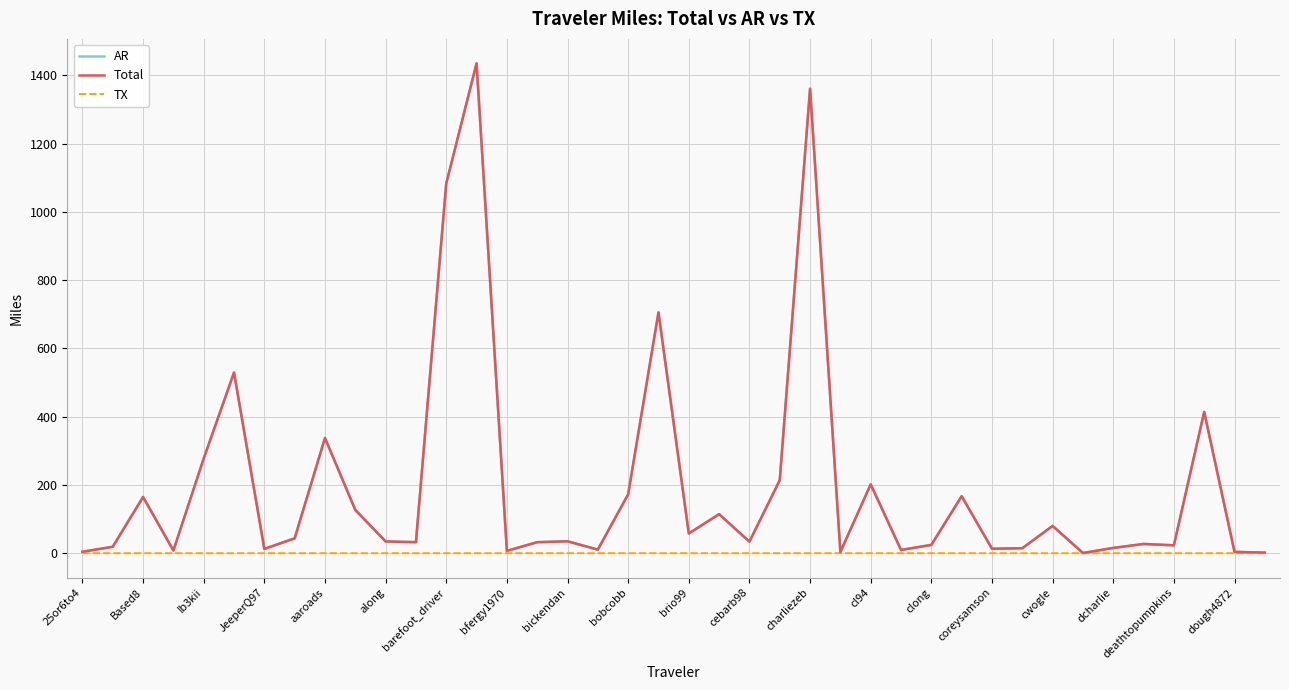

Is this an area chart (filled region under the line)?

No